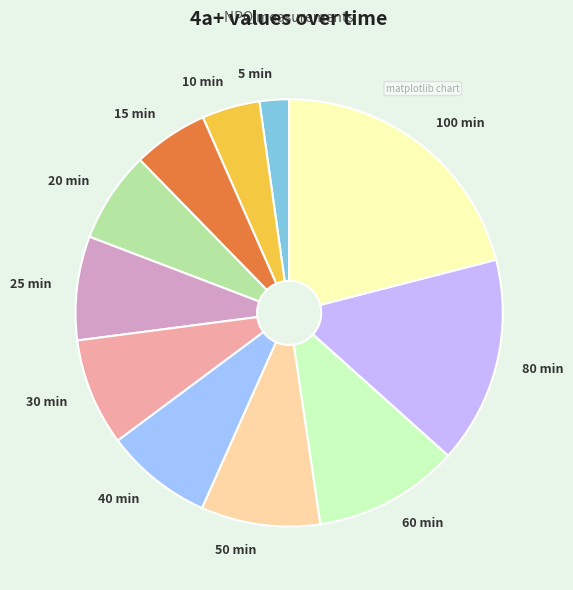

Do 100 min and 25 min together represent more than half of the pie?

No